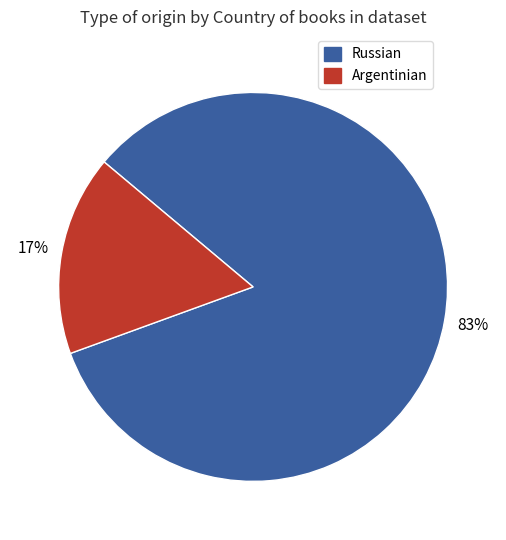

To the nearest percent, what percentage of the pie is Argentinian?

17%